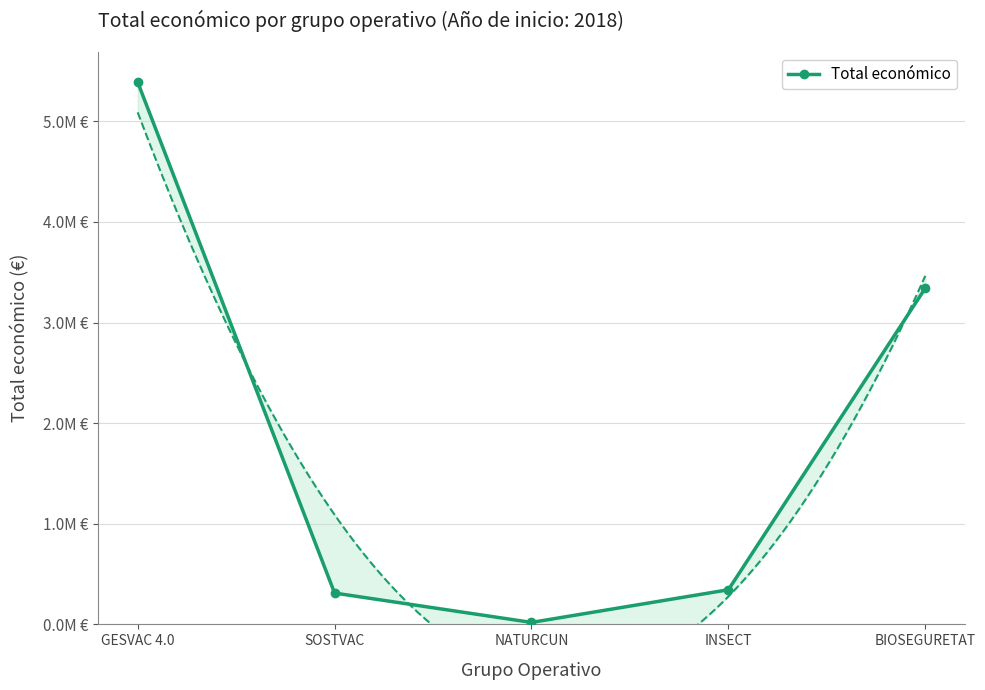

What is the approximate value at NATURCUN?

19478